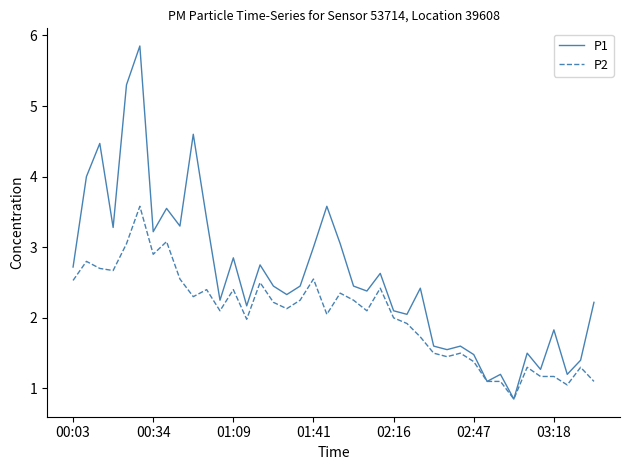

In P1, how many points are higher than both neighbors (excluding endpoints)?

13